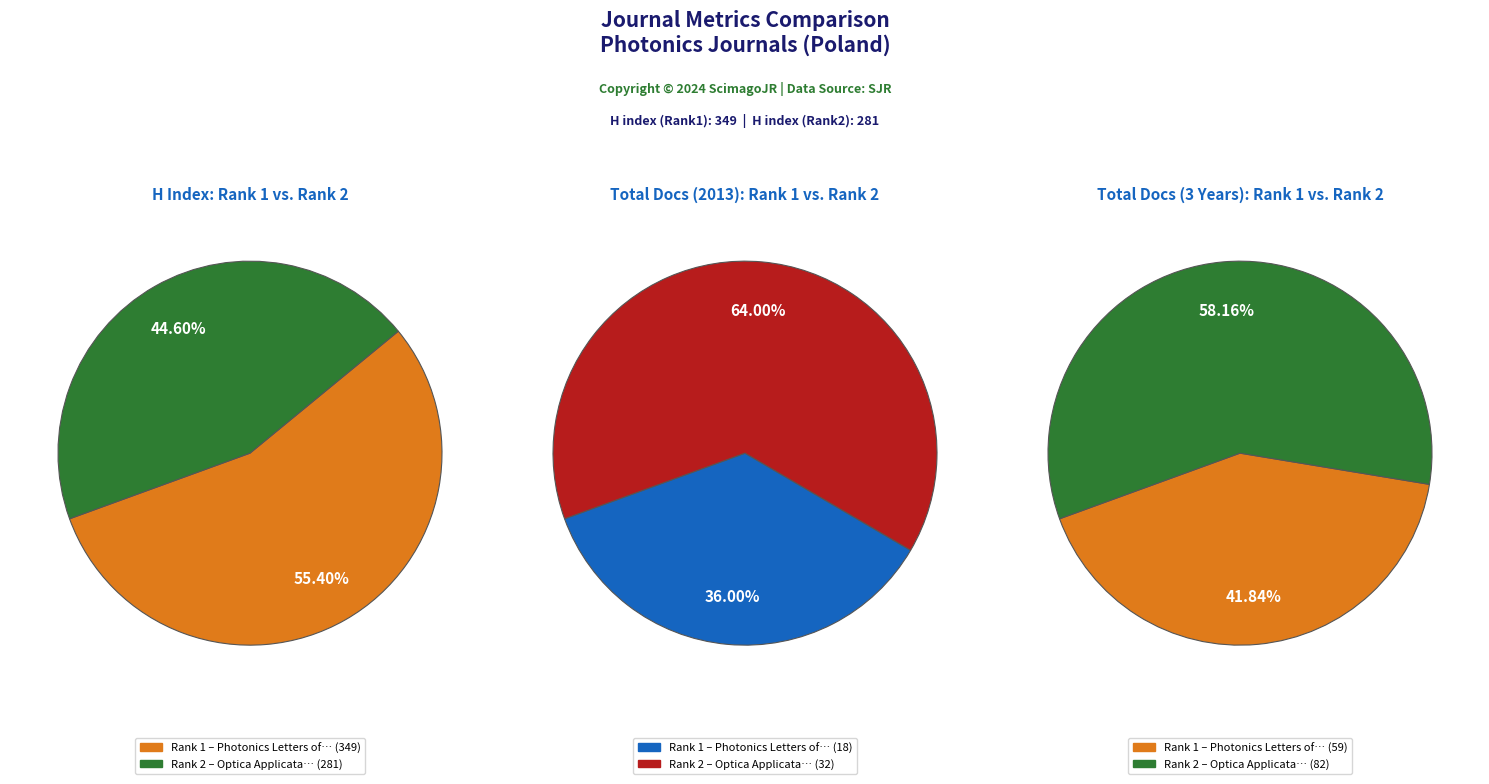

To the nearest percent, what is the difference between the largest and smallest slice percentages?

28%